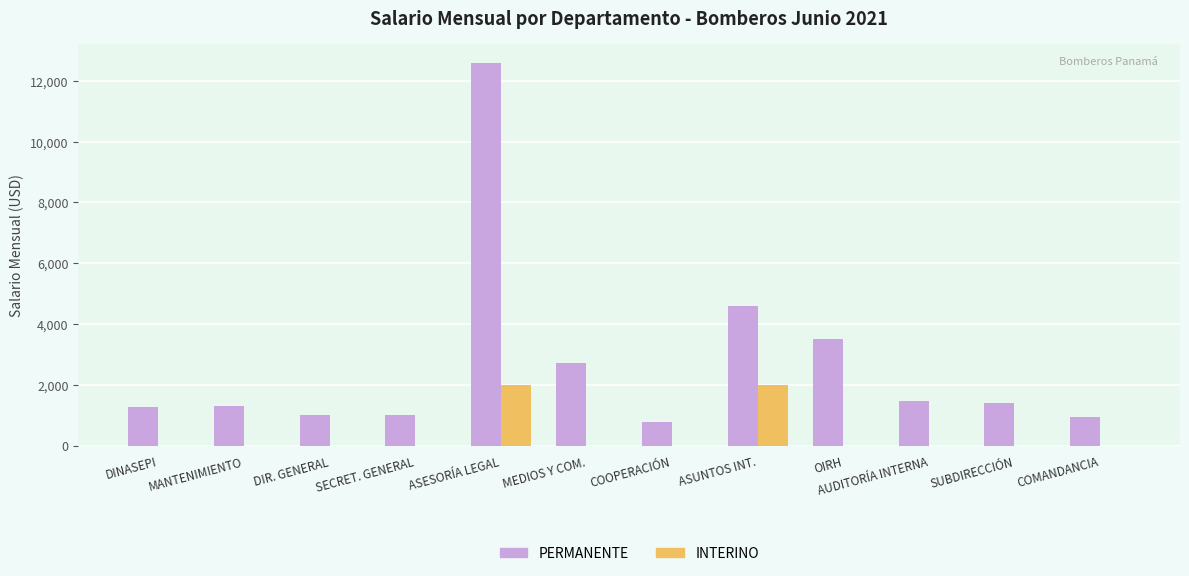

The value of INTERINO at SECRET. GENERAL is 660.2. True or false?

False